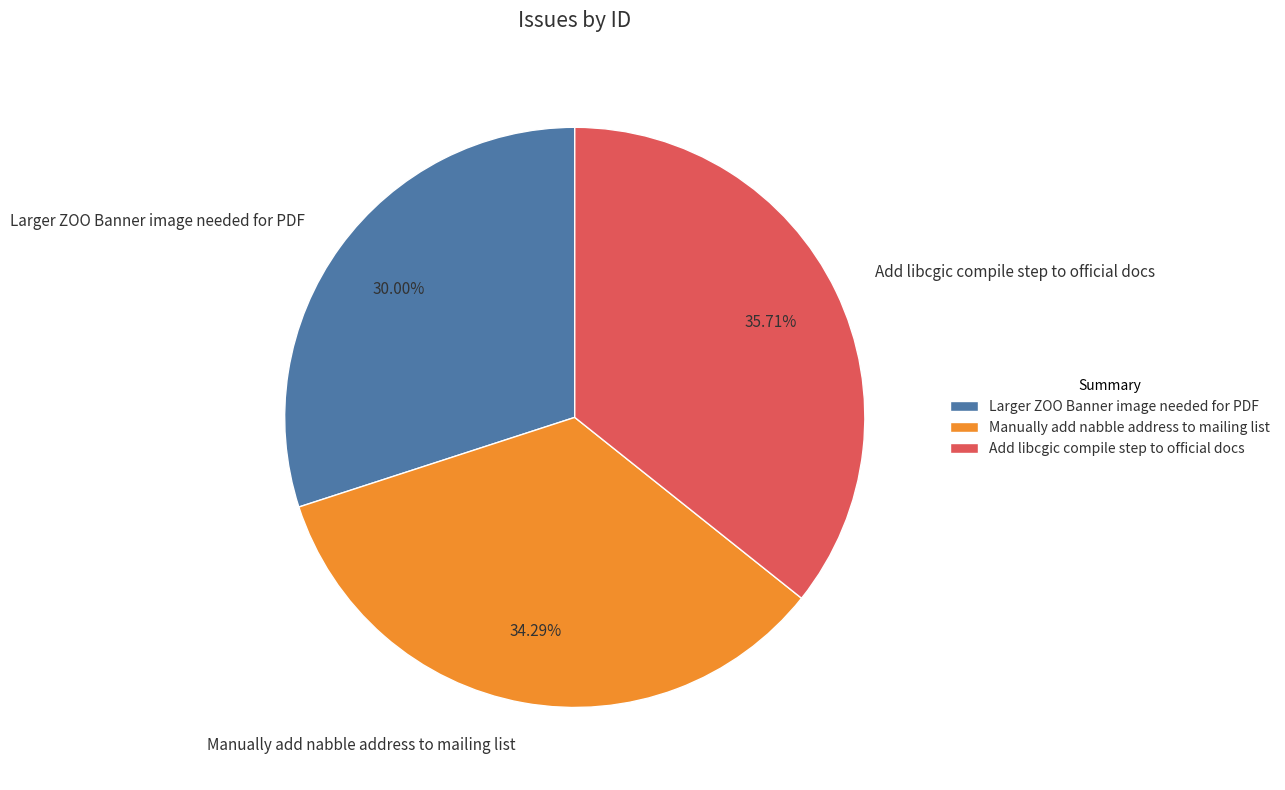

Is there any slice that represents more than half of the pie?

No